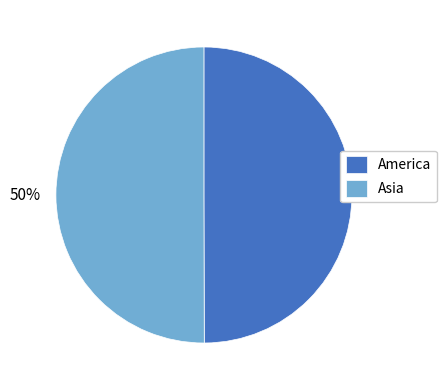

How many slices are in this pie chart?

2